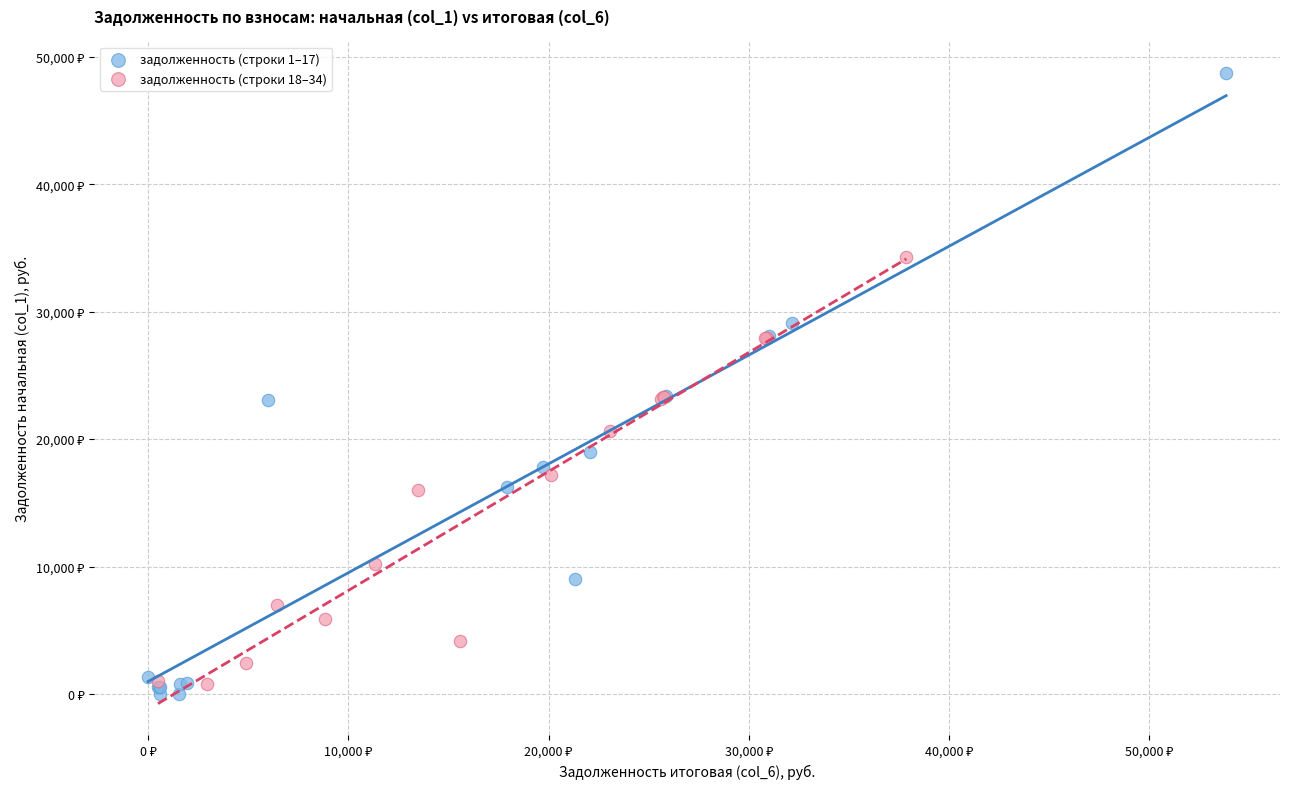

Which series reaches the maximum Y coordinate?

задолженность (строки 1–17)